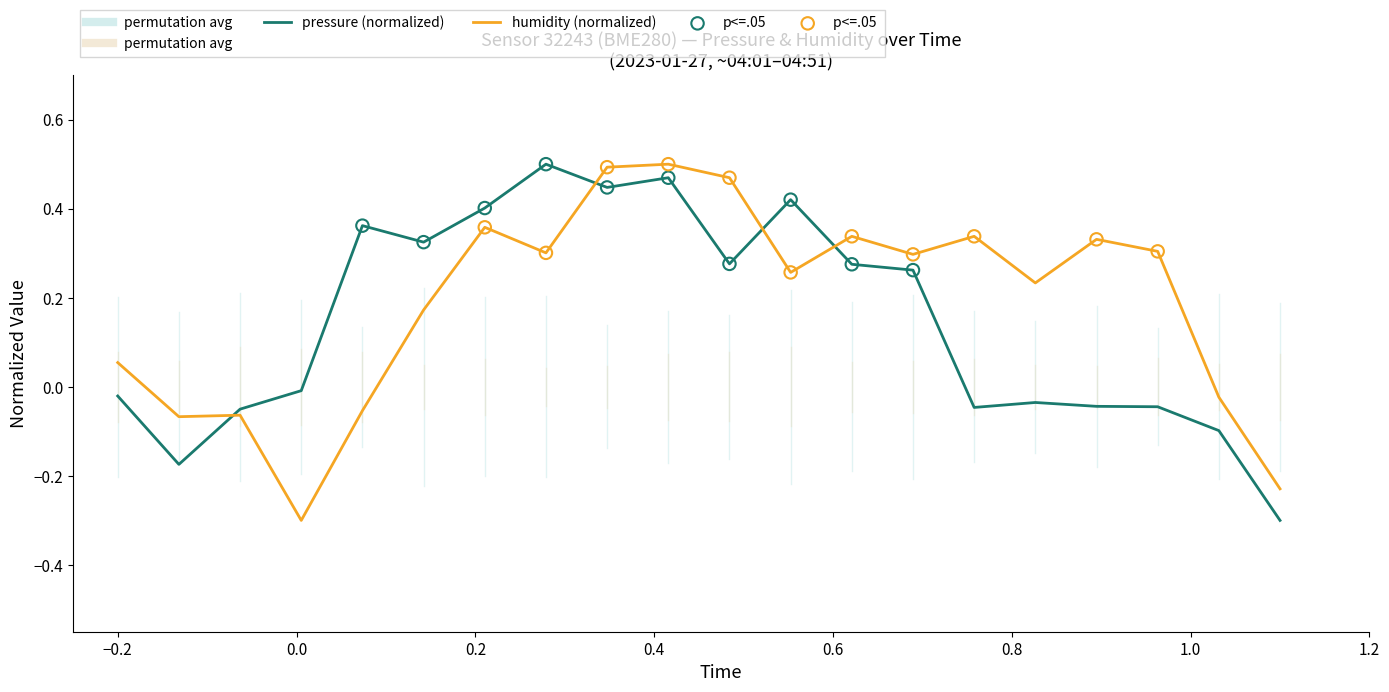

What is the minimum value shown in the chart?

-0.3